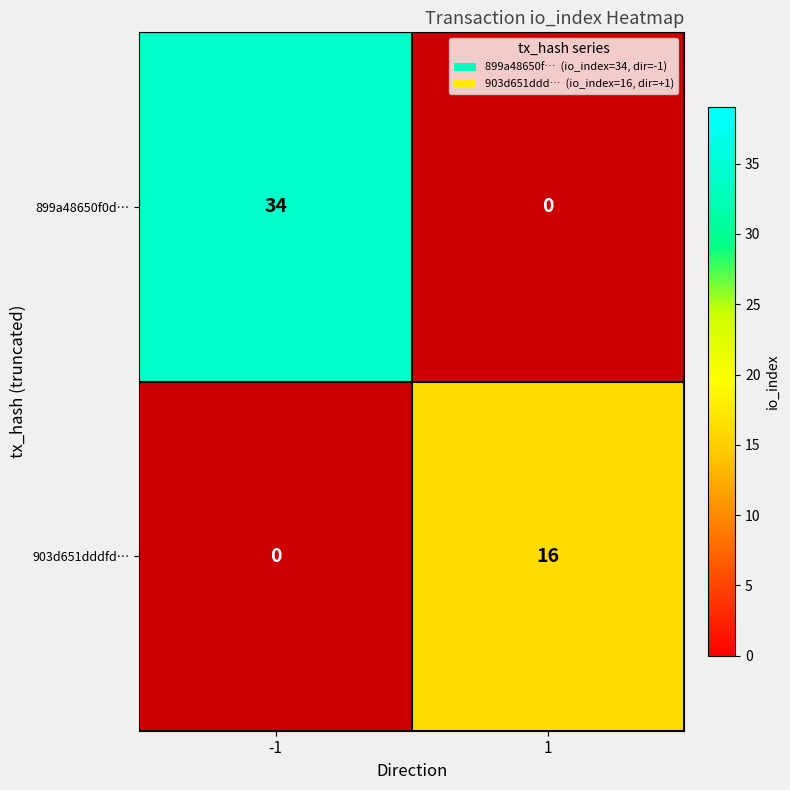

The 903d651dddfd… series shows 4 at 1. True or false?

False